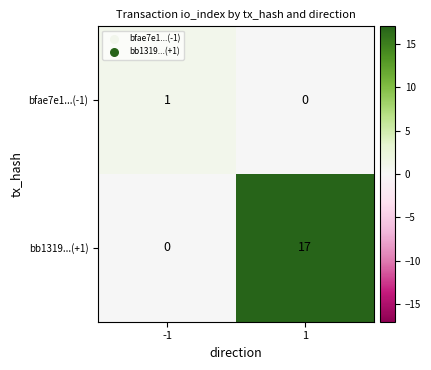

How many categories are shown in the chart?

2